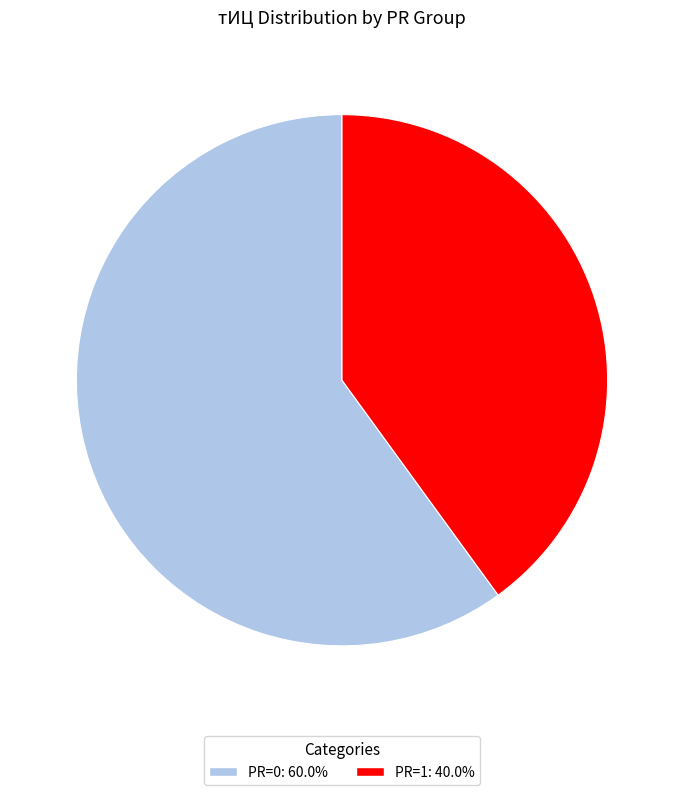

Combined, do PR=0: 60.0% and PR=1: 40.0% account for over 50%?

Yes